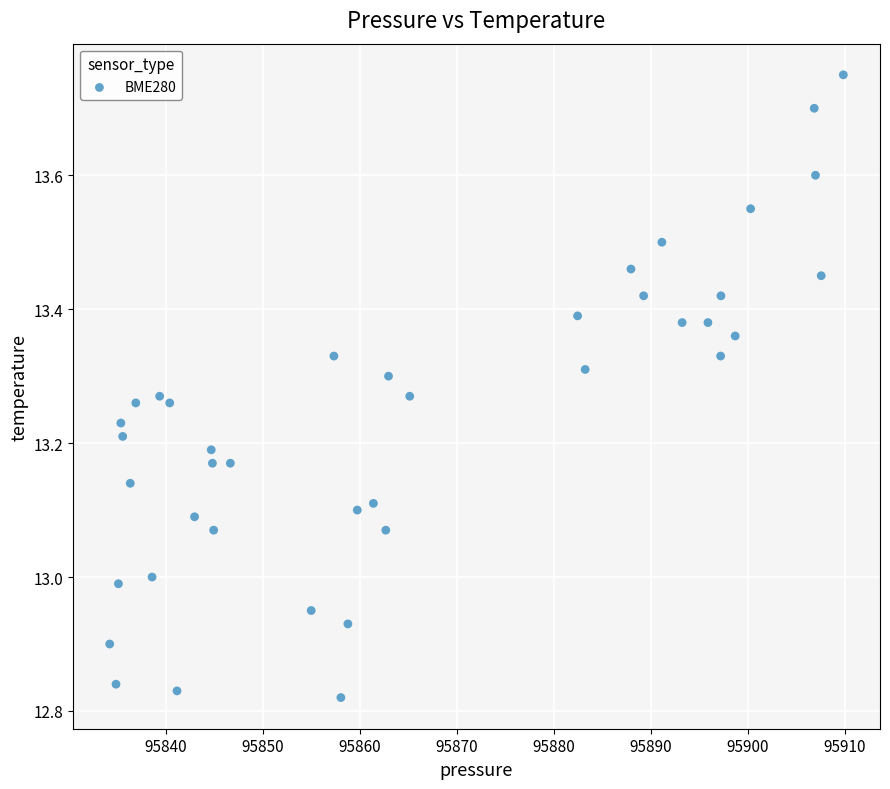

What is the range of Y values (max minus min)?

0.9